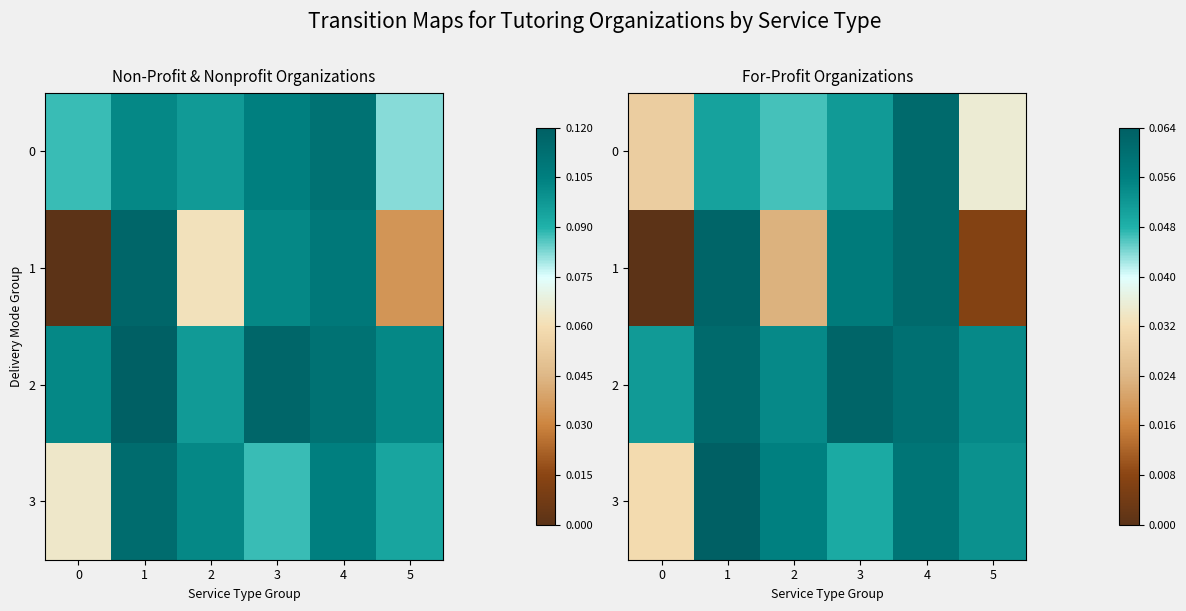

Count the number of data series in this chart.

4